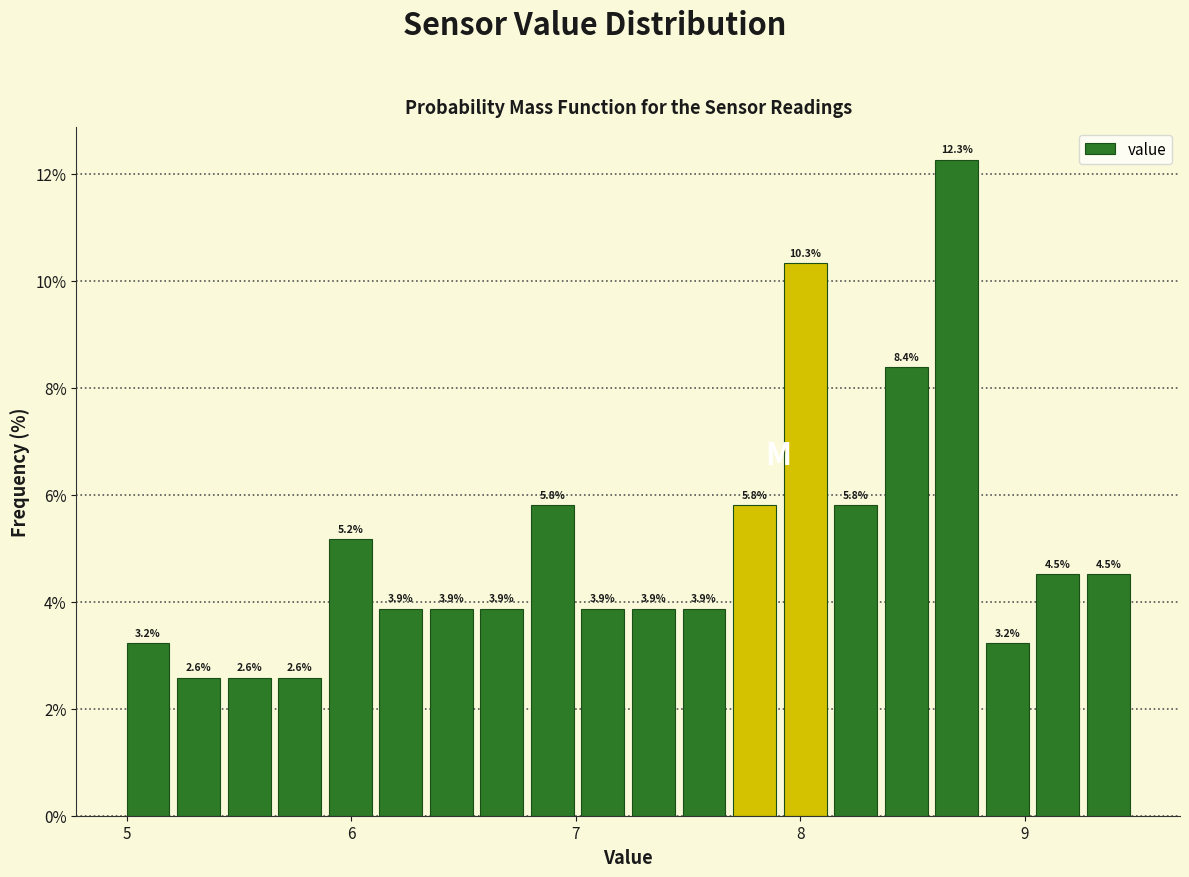

Read against the x-axis, roughly where is the centre of the tallest bar?

8.7